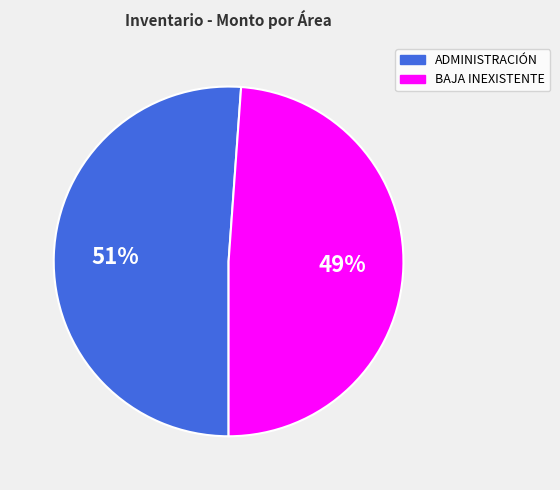

Is the sum of ADMINISTRACIÓN and BAJA INEXISTENTE greater than half?

Yes